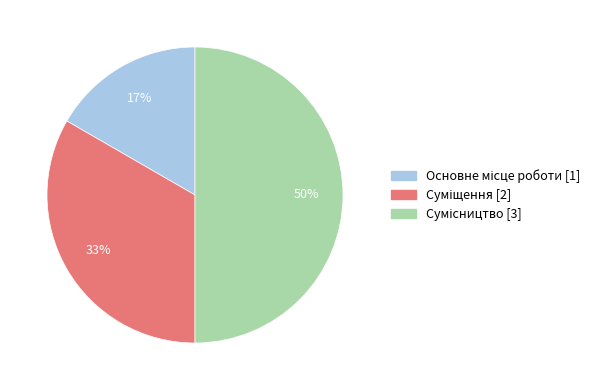

To the nearest percent, what is the difference between the largest and smallest slice percentages?

33%